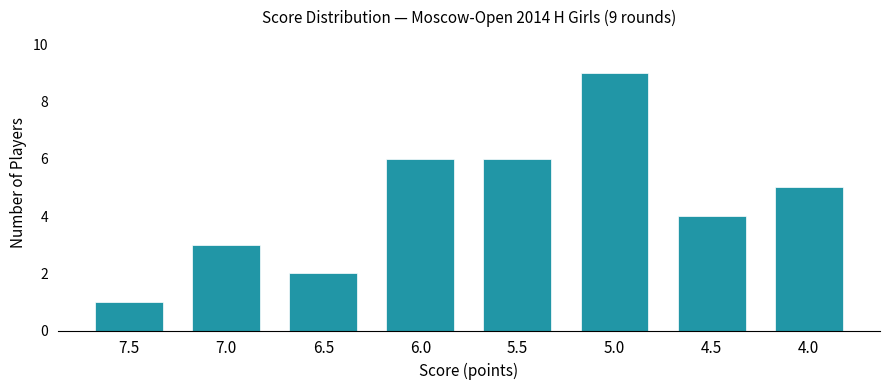

What is the ratio of the value at 7.5 to the value at 5.5?

0.2